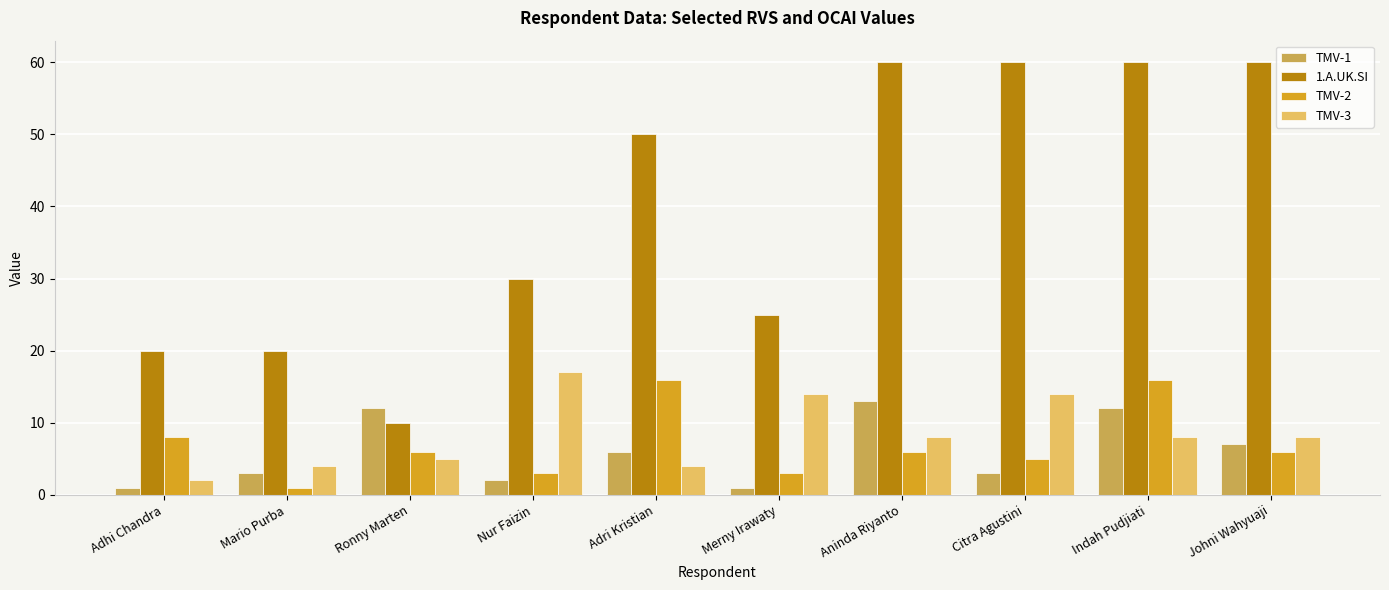

Which category has the lowest value in the 1.A.UK.SI series?

Ronny Marten